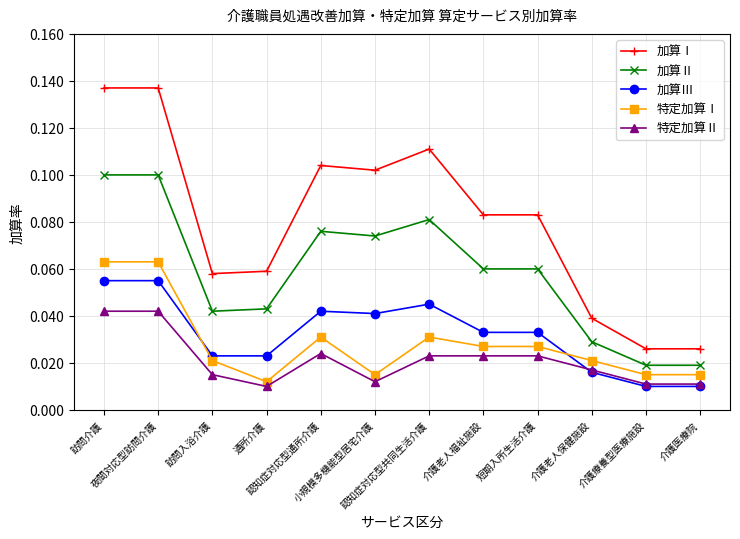

Which series ends up on top after the final intersection of 特定加算Ⅰ and 加算Ⅲ?

特定加算Ⅰ